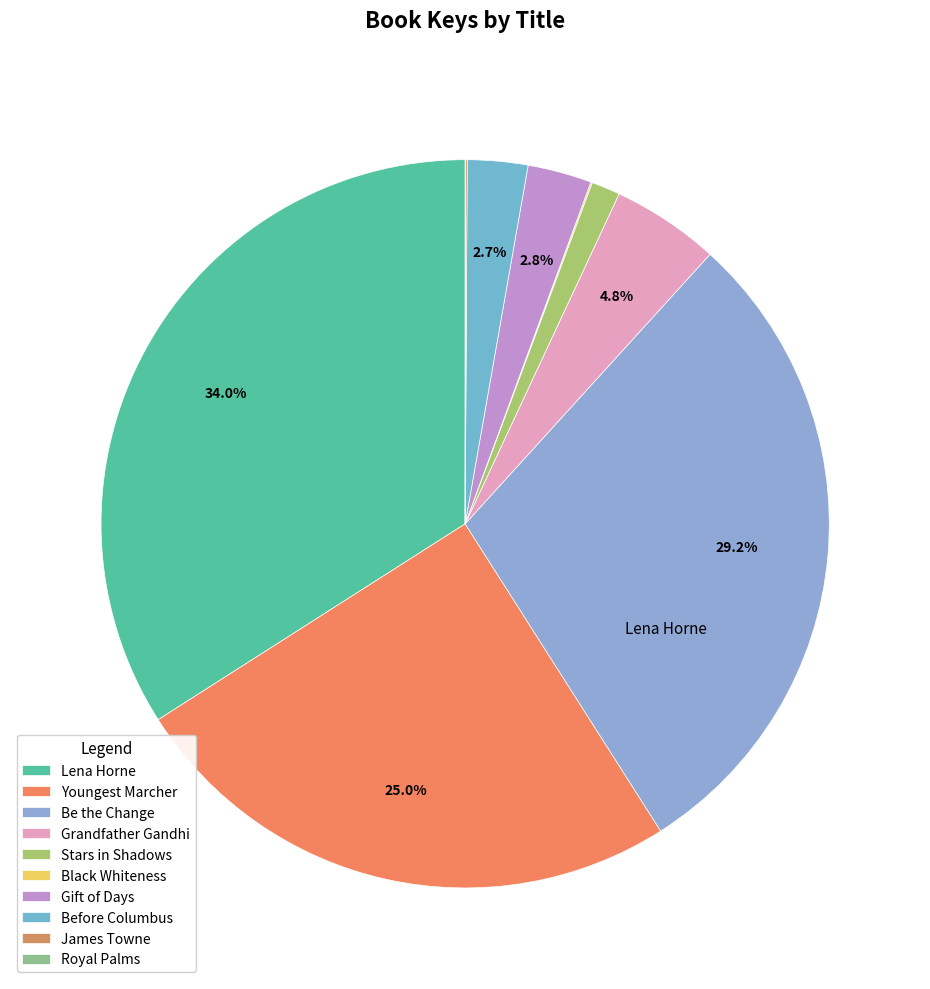

What percentage do Be the Change and James Towne together represent?

29.3%